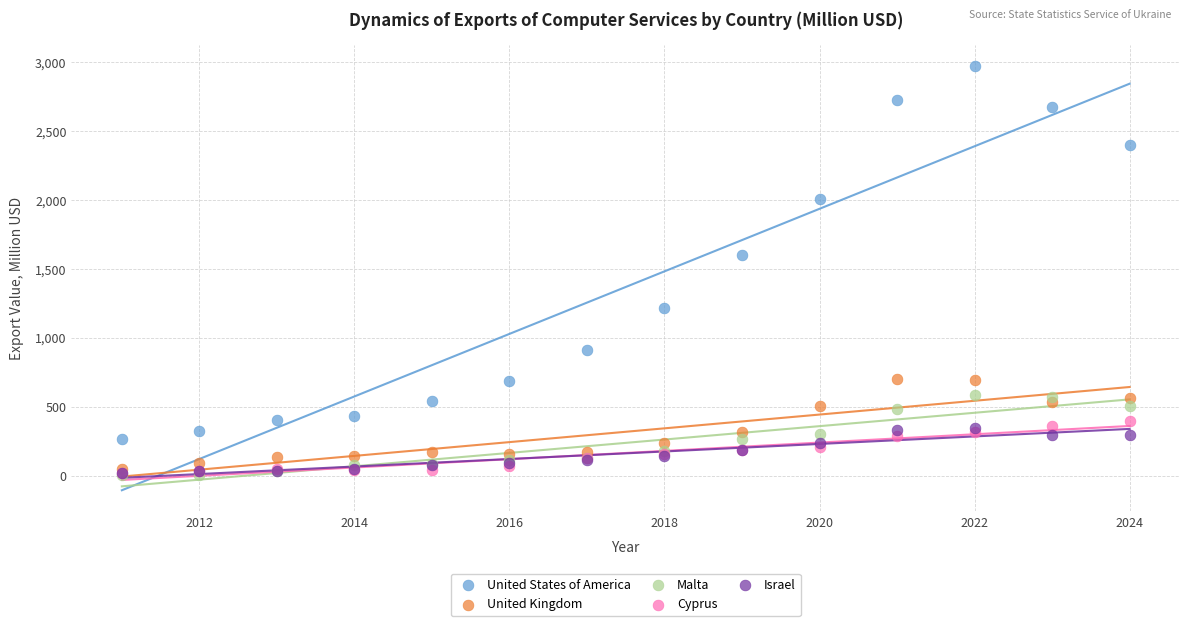

Which series has the largest Y range (max minus min)?

United States of America